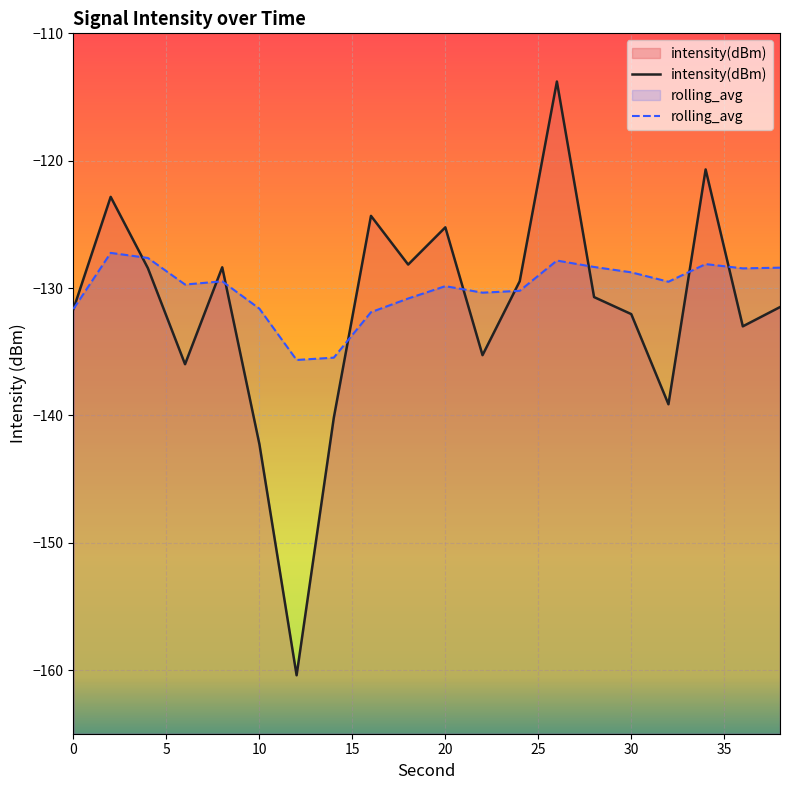

Is it true that rolling_avg equals -135.5 at 14?

True